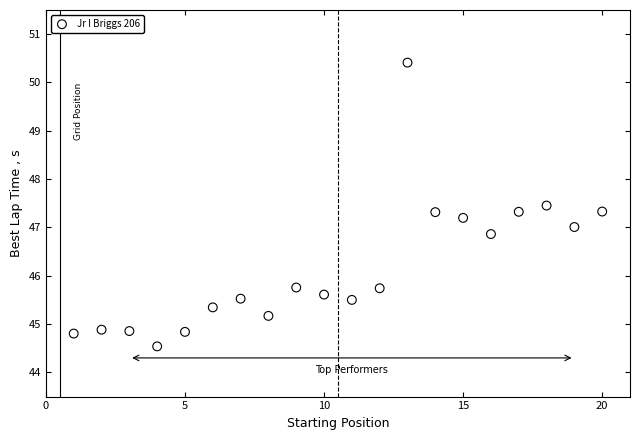

What is the range of Y values (max minus min)?

5.9